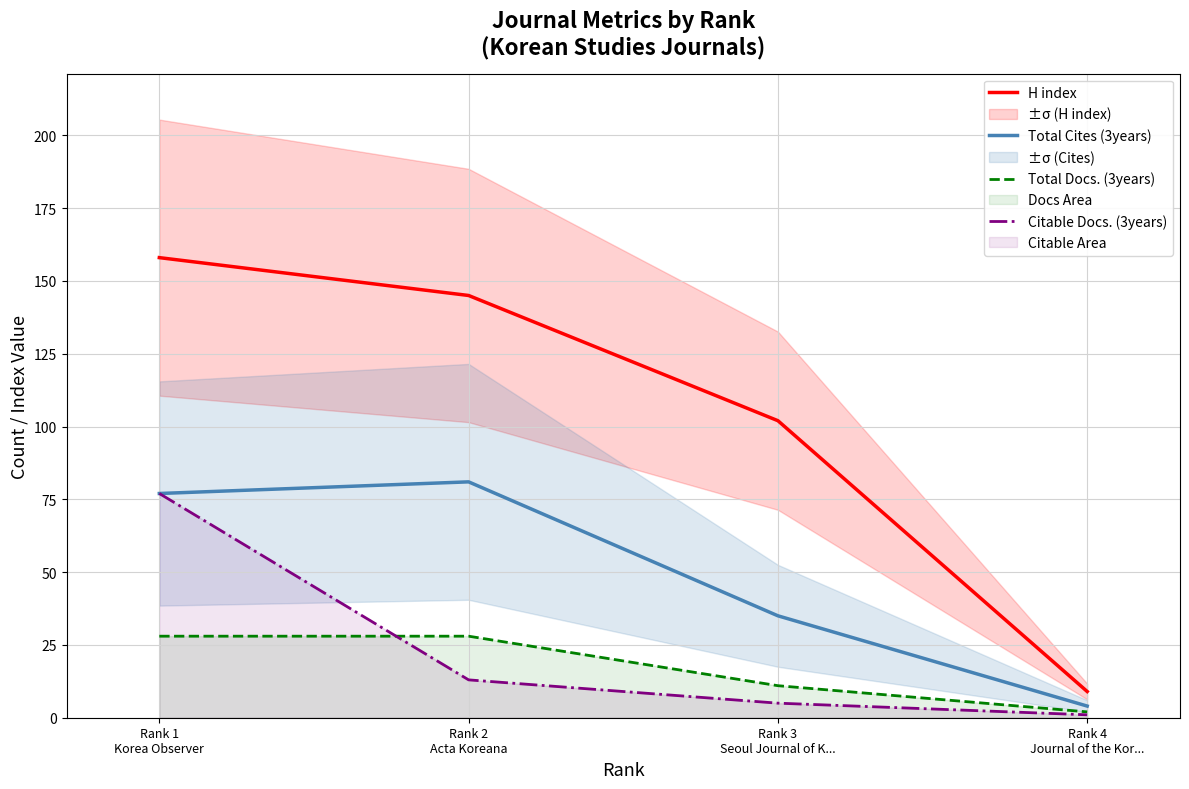

How many Total Docs. (3years) values are between 11 and 28?

3